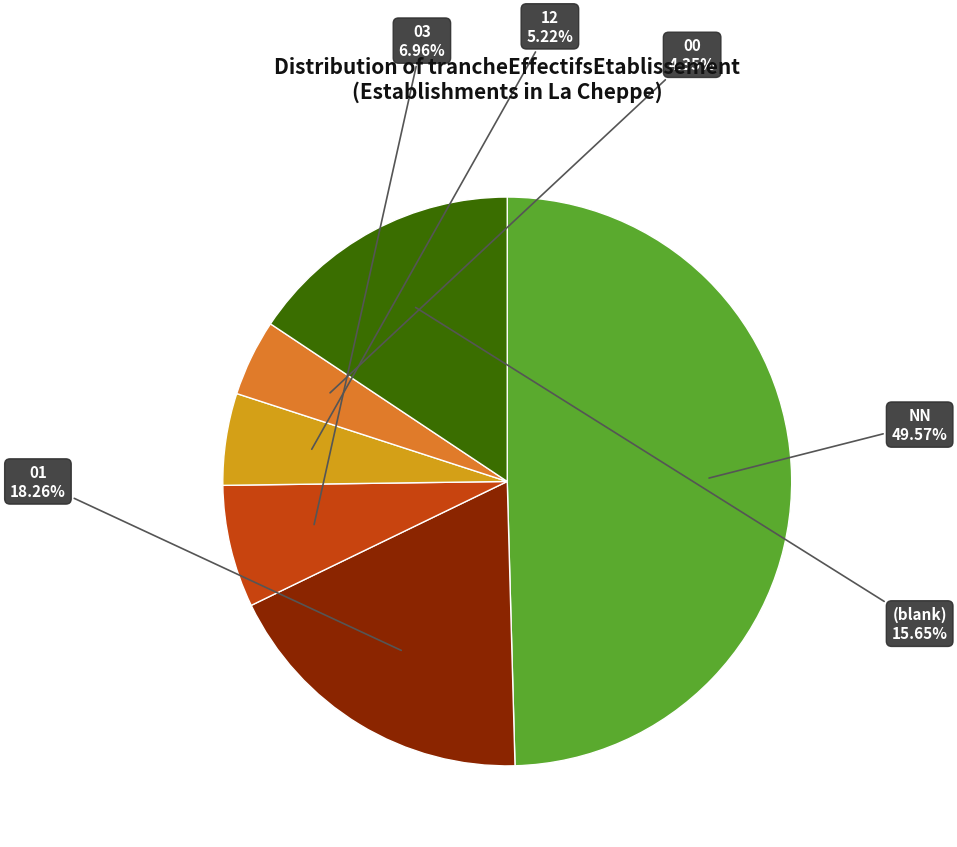

What percentage is NOT represented by NN?

50.4%